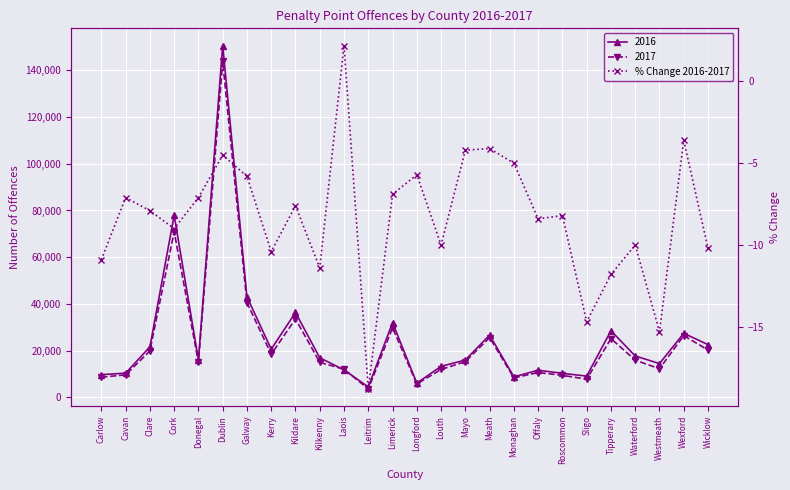

Reading left to right, what are all the values shown in this chart?

Carlow=-10.9	Cavan=-7.1	Clare=-7.9	Cork=-9.0	Donegal=-7.1	Dublin=-4.5	Galway=-5.8	Kerry=-10.4	Kildare=-7.6	Kilkenny=-11.4	Laois=2.2	Leitrim=-18.8	Limerick=-6.9	Longford=-5.7	Louth=-10.0	Mayo=-4.2	Meath=-4.1	Monaghan=-5.0	Offaly=-8.4	Roscommon=-8.2	Sligo=-14.7	Tipperary=-11.8	Waterford=-10.0	Westmeath=-15.3	Wexford=-3.6	Wicklow=-10.2